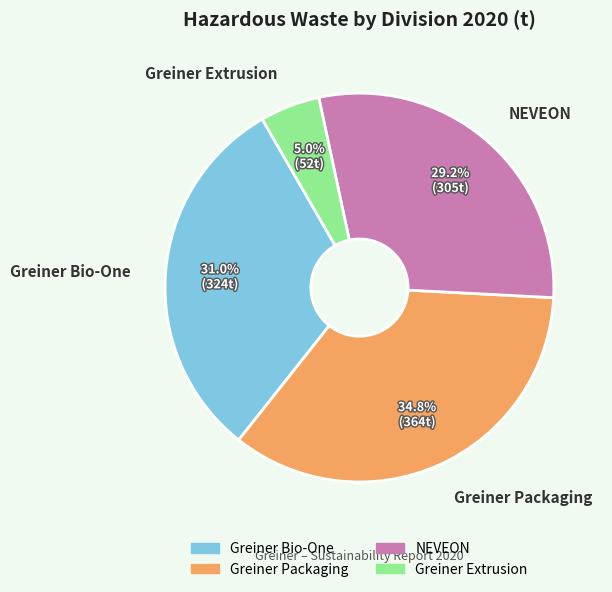

Approximately how many times larger is the value at NEVEON compared to Greiner Packaging?

0.8